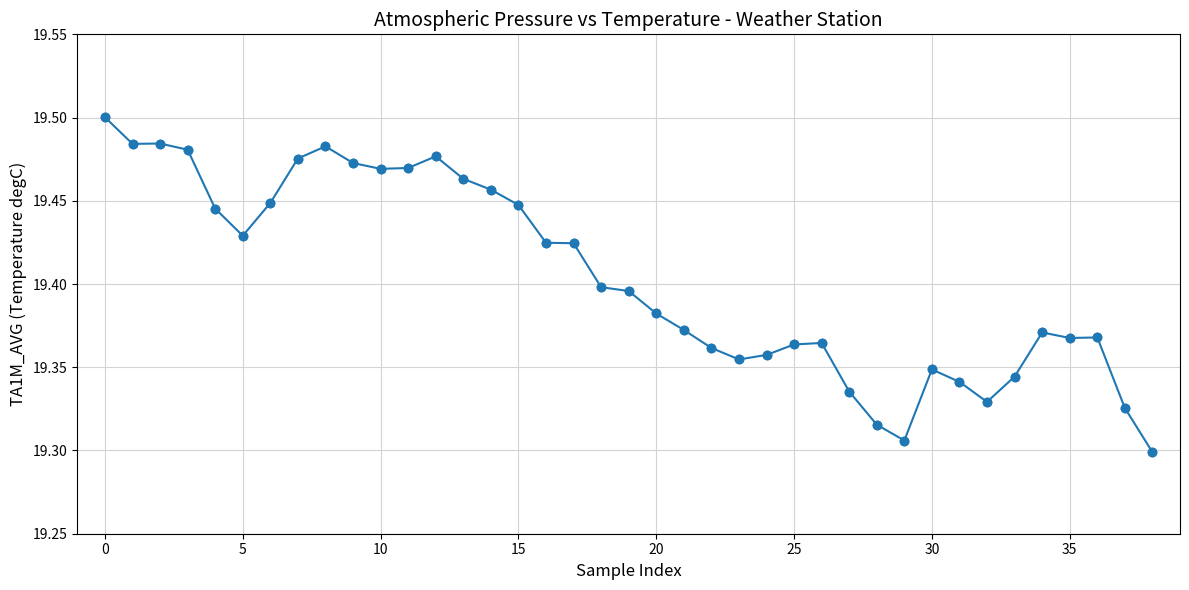

How many values are between 19 and 20?

39